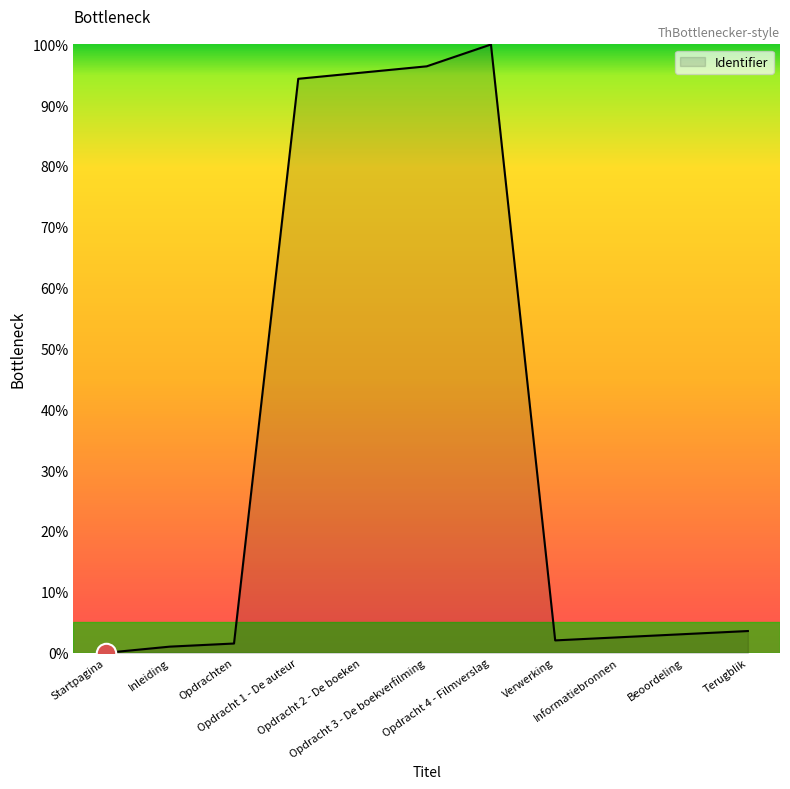

Where is the data nearest to the value 50?

Opdracht 1 - De auteur